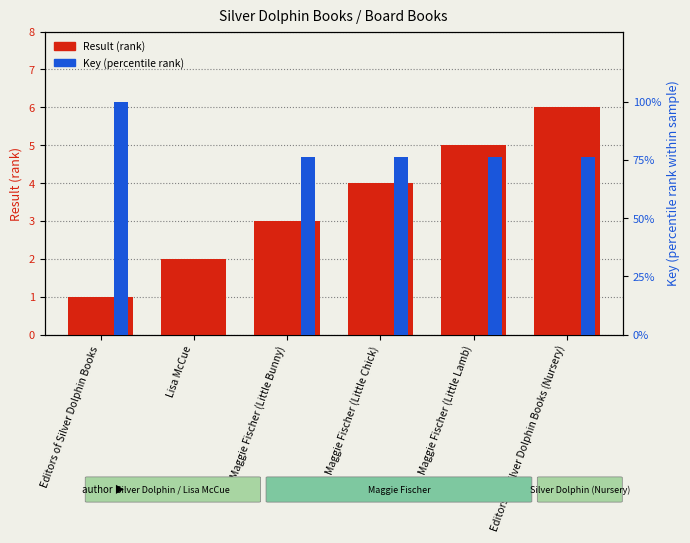

How many bars are there in total?

12